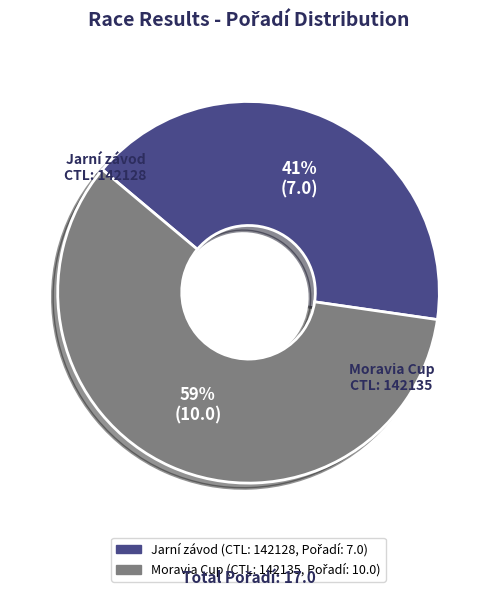

Does any single category account for the majority?

Yes